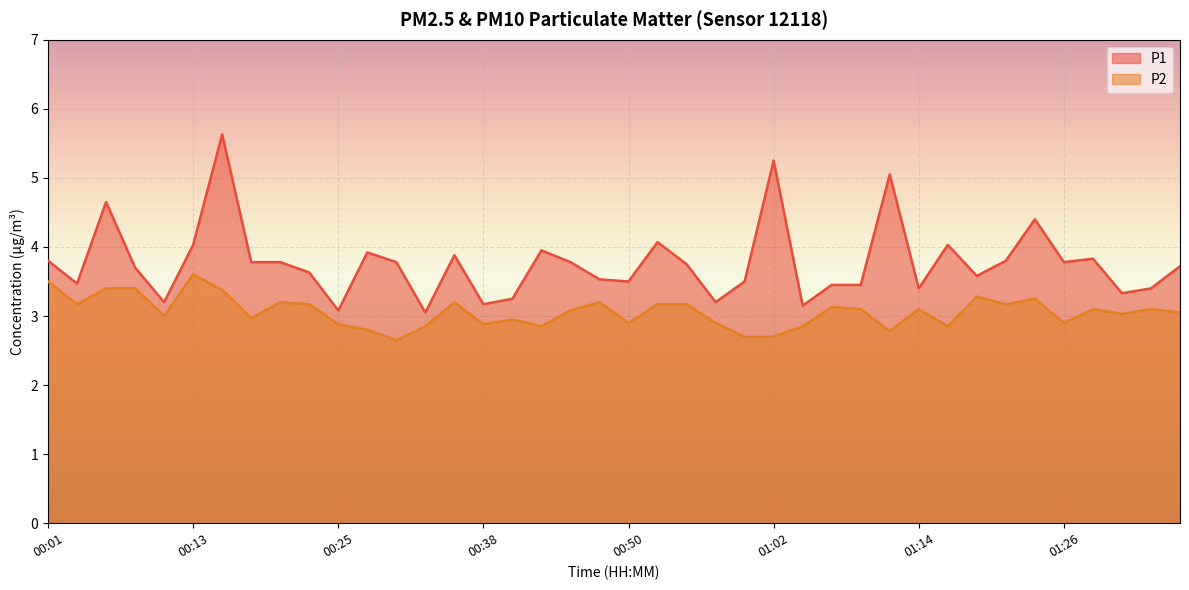

What is the minimum value shown in the chart?

2.6